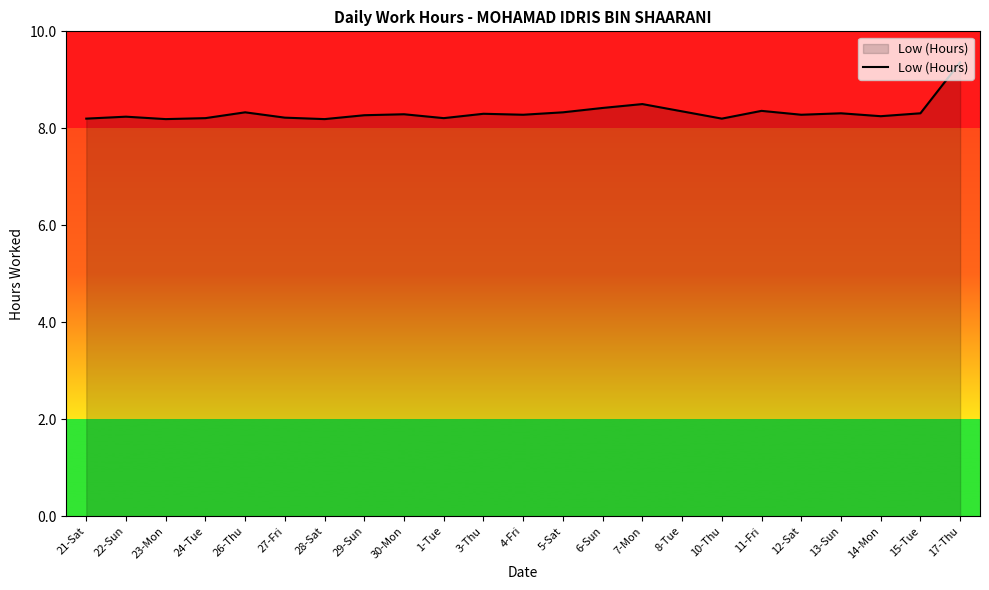

What is the difference between the maximum and minimum values?

1.2